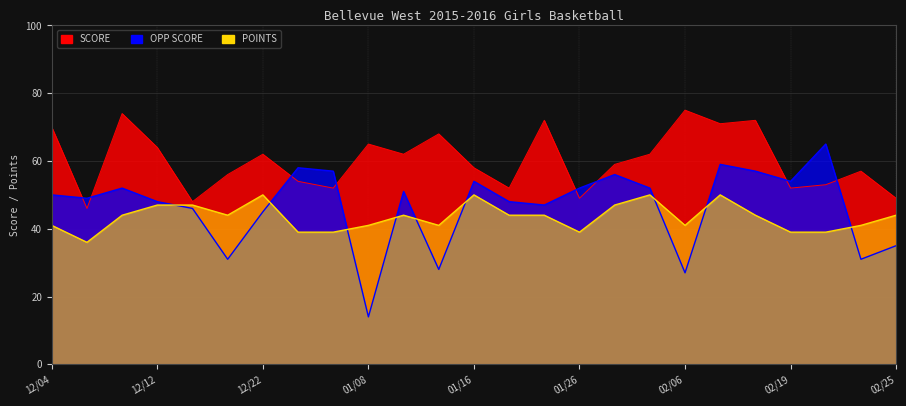

What is the spread (max minus min) of values at 12/11?

30